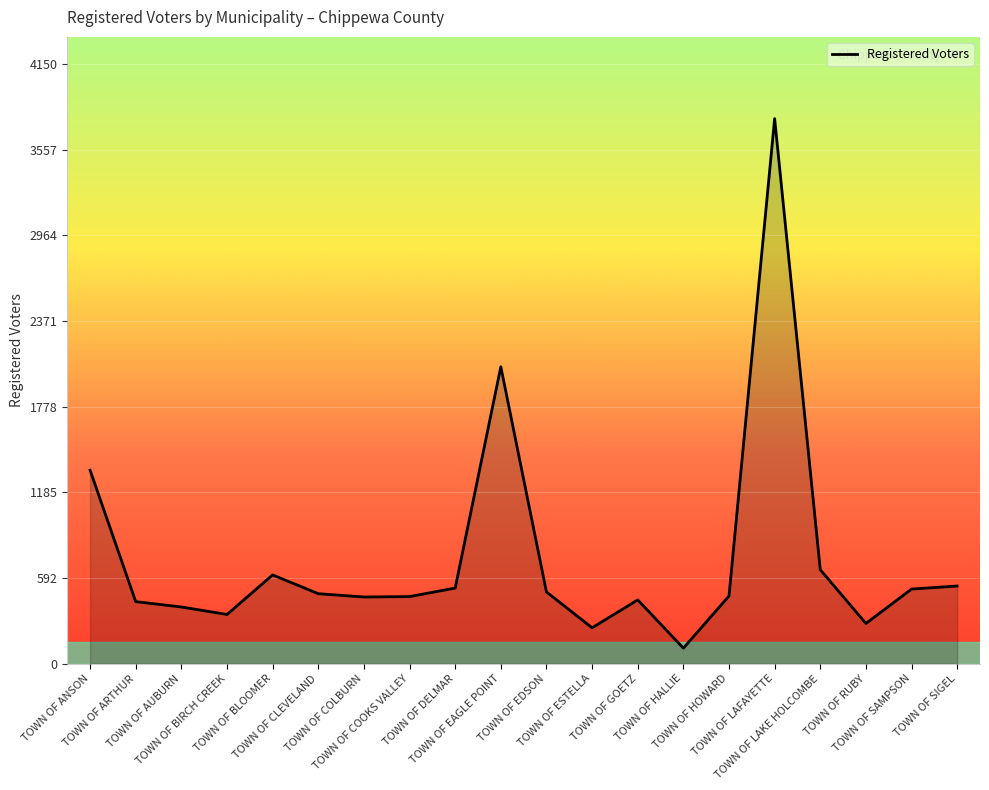

What is the smallest value displayed?

107